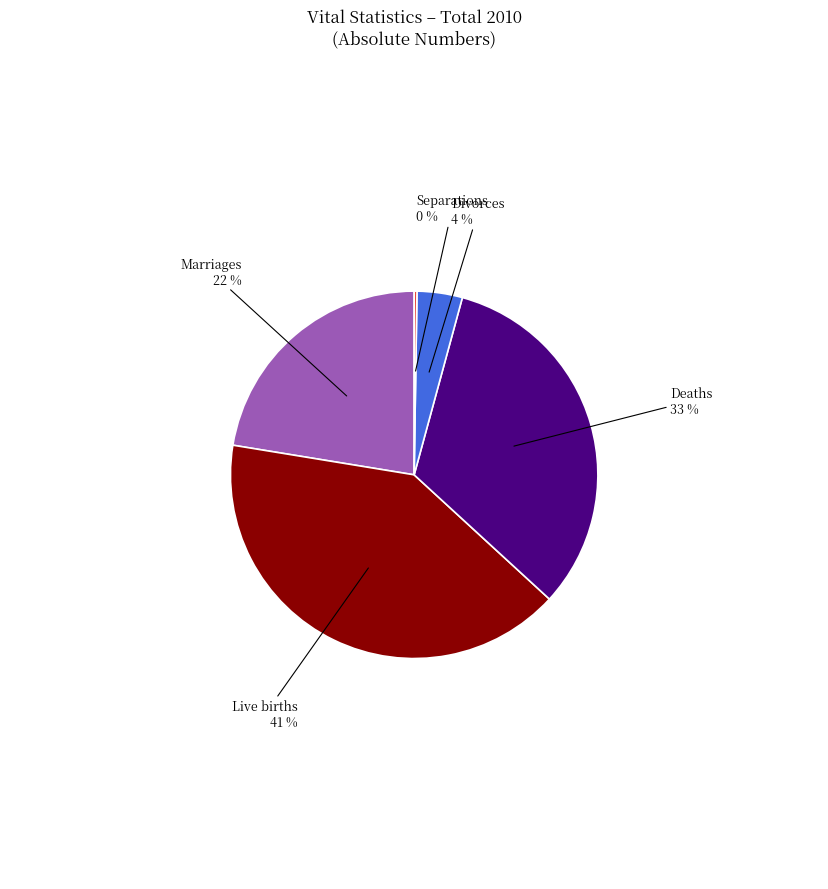

To the nearest percent, what is the average slice percentage?

20%